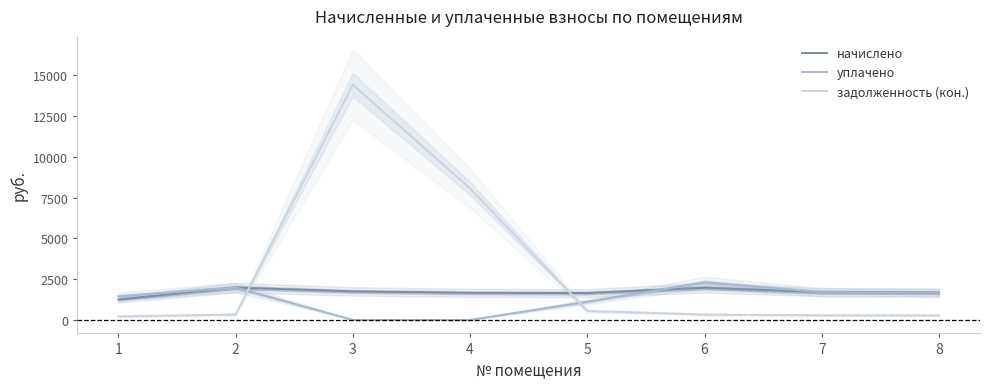

What is the total value across all series at 6?

4596.5